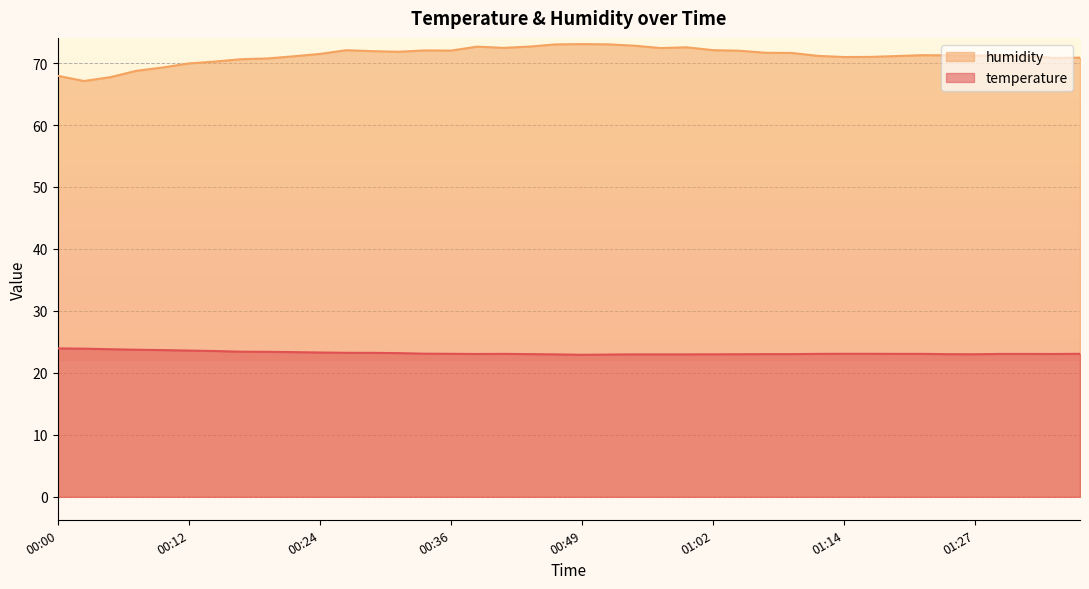

At which category does humidity reach its first local valley?

00:02